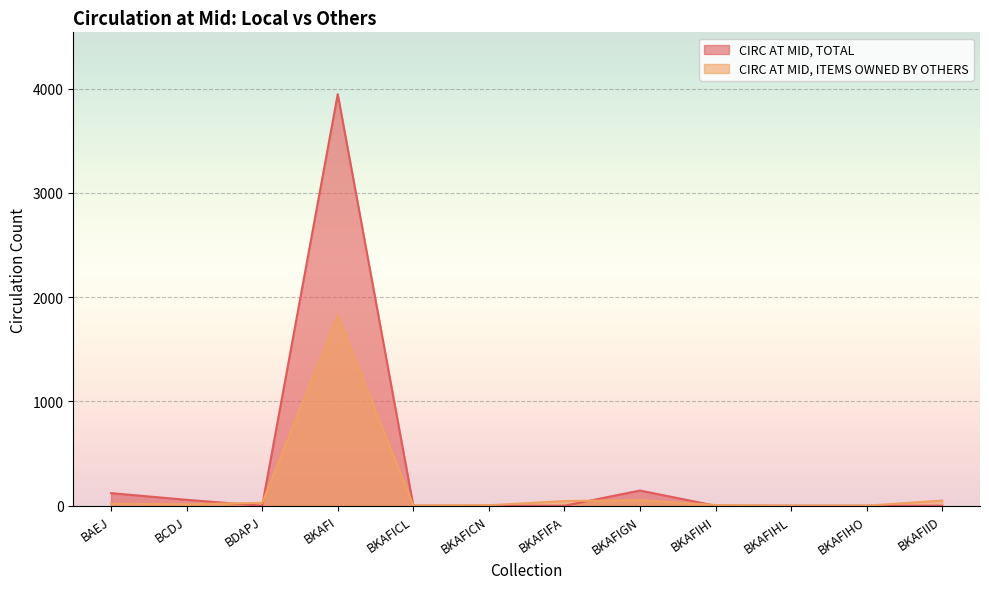

How many lines are shown in the chart?

2